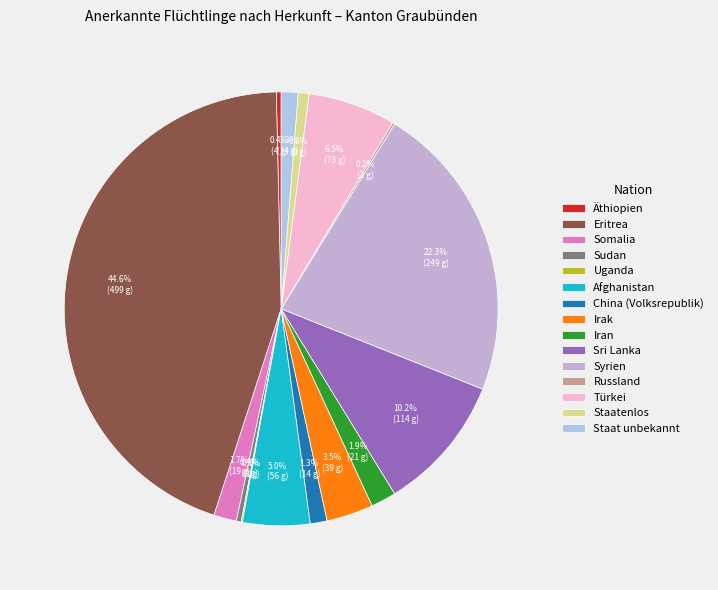

The Sri Lanka slice represents 1% of the pie. True or false?

False